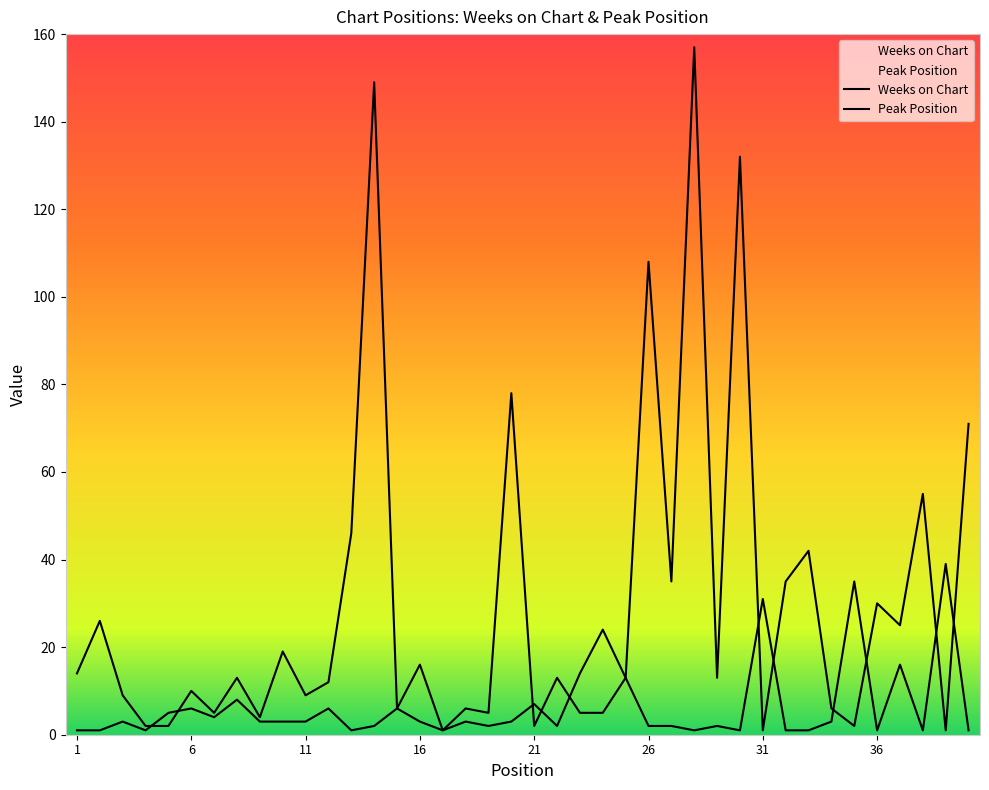

Where is the first local minimum for Weeks on Chart?

7